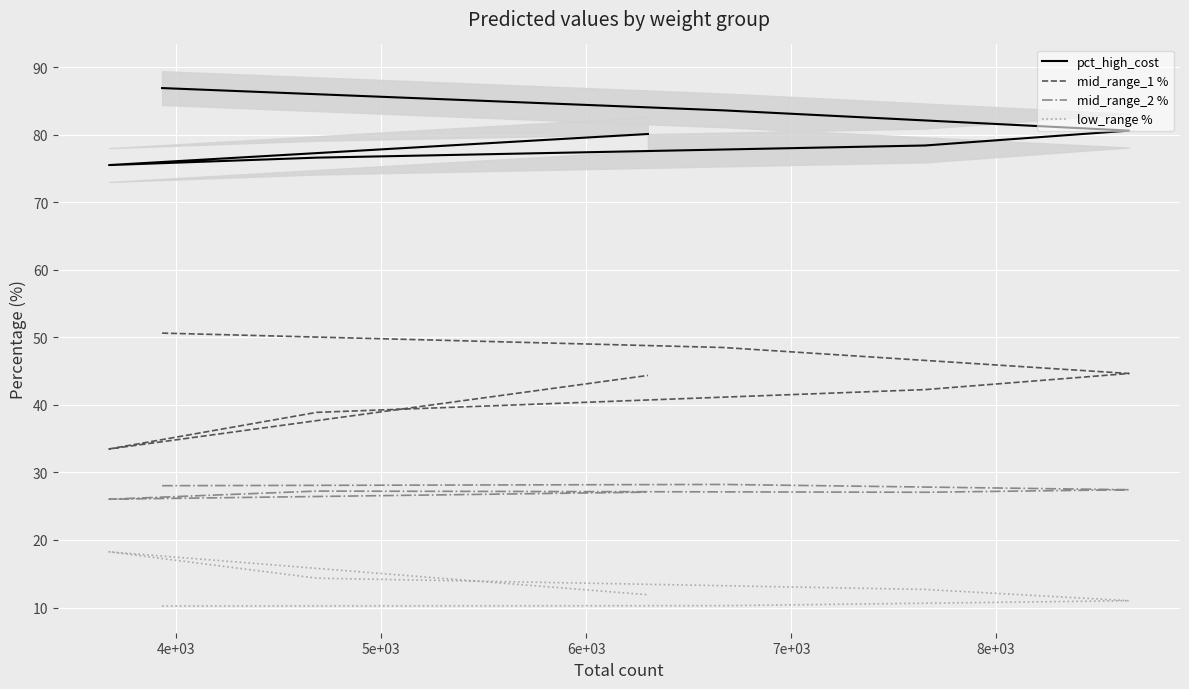

Between 8e+03 and 6e+03, which is larger?

6e+03